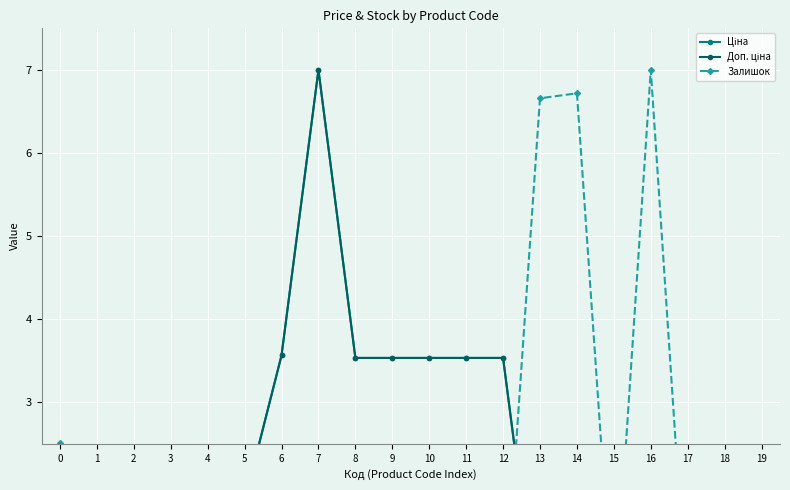

At which category does Доп. ціна reach its first local valley?

16